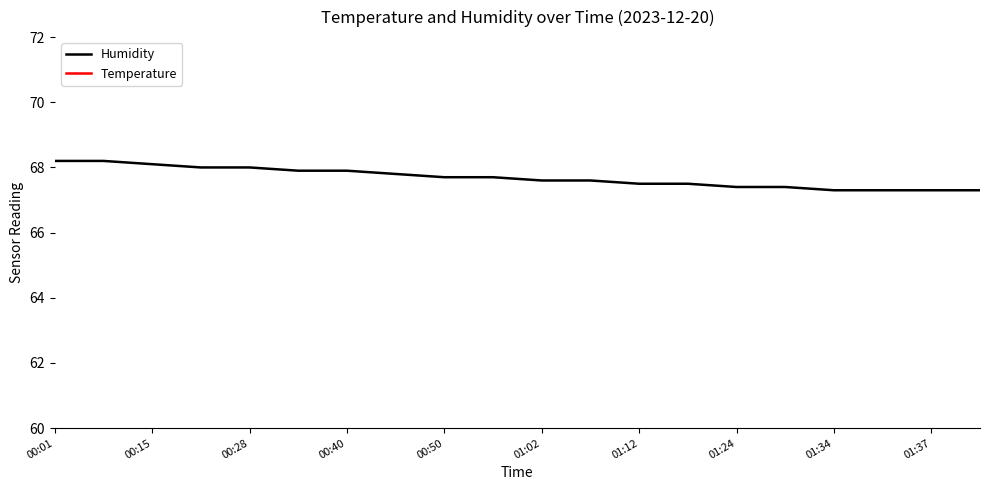

What is the maximum value for Humidity?

68.2